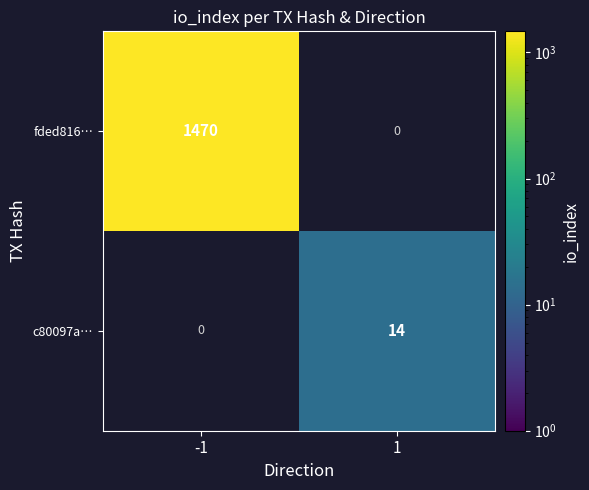

Rank the series at -1 from highest to lowest value.

fded816…, c80097a…